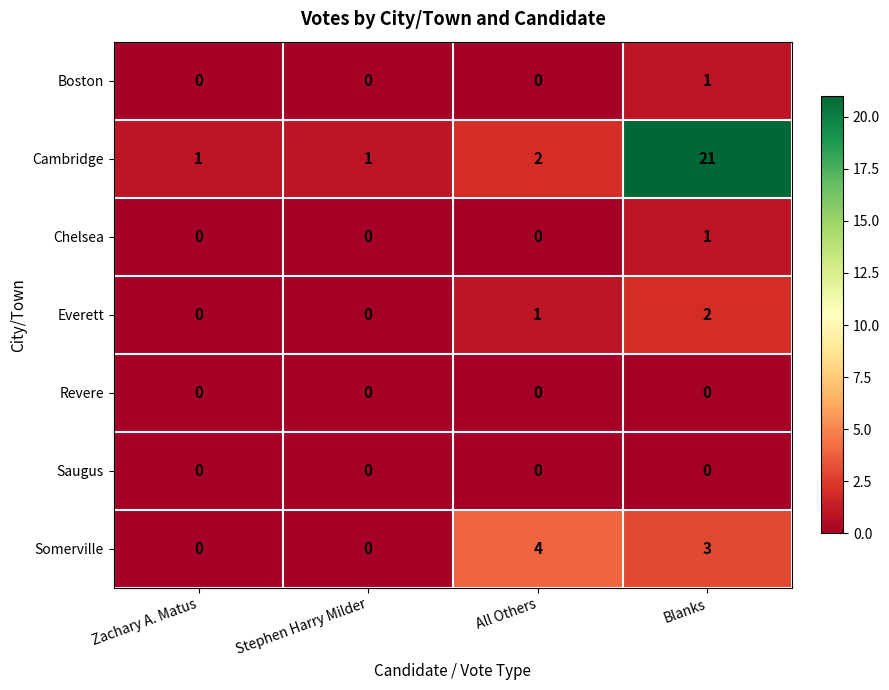

Reading left to right, transcribe all the data shown in this chart.

Boston: 0	0	0	1
Cambridge: 1	1	2	21
Chelsea: 0	0	0	1
Everett: 0	0	1	2
Revere: 0	0	0	0
Saugus: 0	0	0	0
Somerville: 0	0	4	3